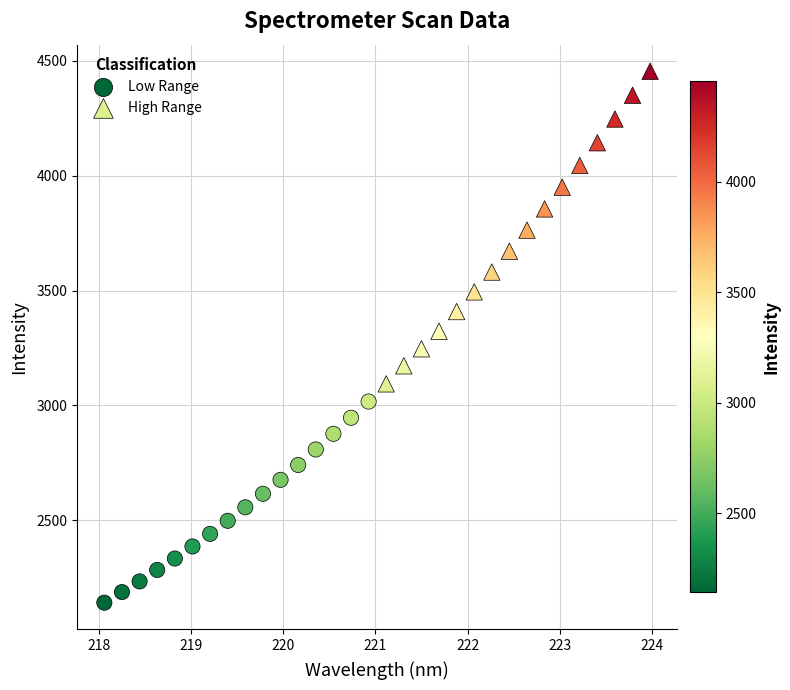

Which series contains the highest Y value?

High Range